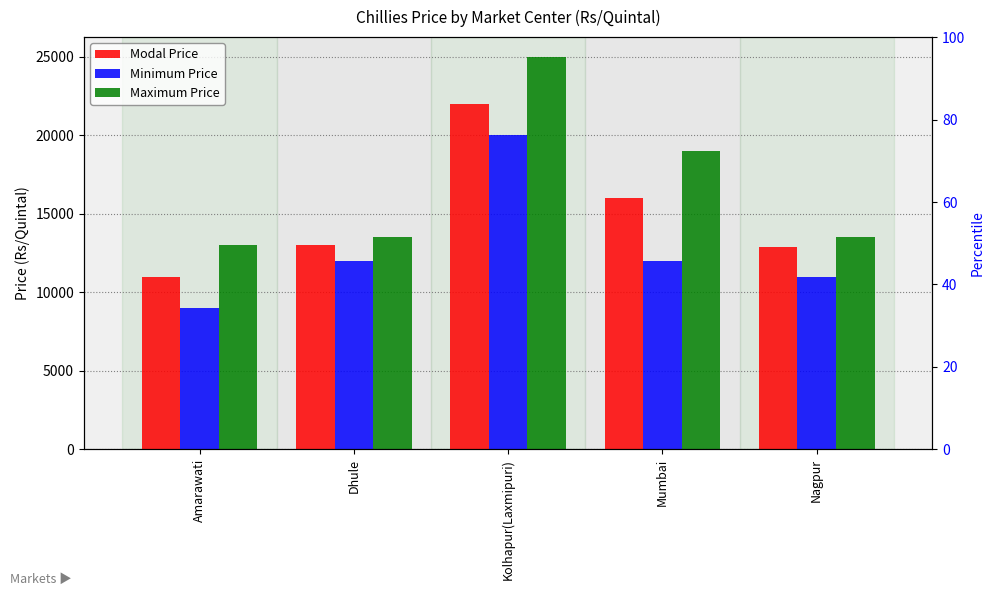

What is the greatest value displayed?

25000